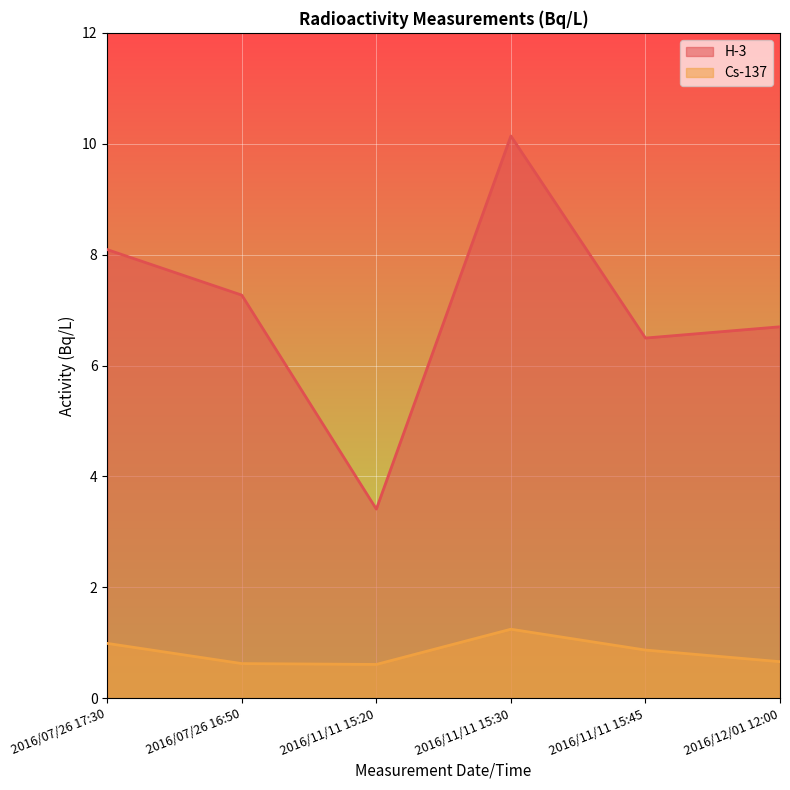

In H-3, how many points are lower than both neighbors (excluding endpoints)?

2